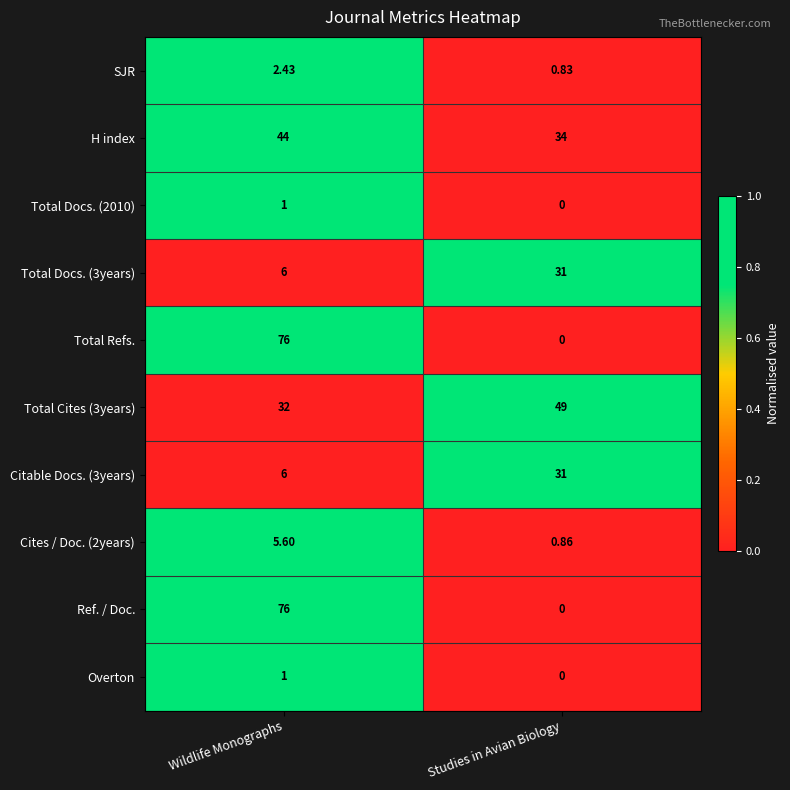

Which category has the lowest value across all series?

Studies in Avian Biology